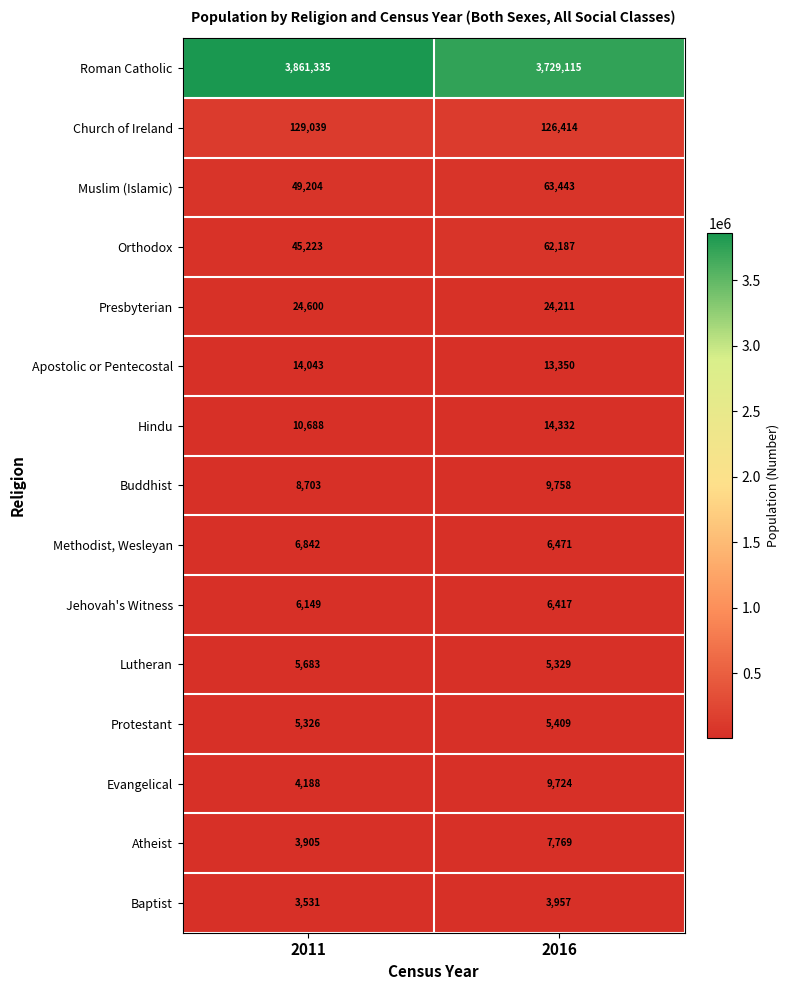

Reading left to right, what are all the values shown in this chart?

Roman Catholic: 2011=3861335	2016=3729115
Church of Ireland: 2011=129039	2016=126414
Muslim (Islamic): 2011=49204	2016=63443
Orthodox: 2011=45223	2016=62187
Presbyterian: 2011=24600	2016=24211
Apostolic or Pentecostal: 2011=14043	2016=13350
Hindu: 2011=10688	2016=14332
Buddhist: 2011=8703	2016=9758
Methodist, Wesleyan: 2011=6842	2016=6471
Jehovah's Witness: 2011=6149	2016=6417
Lutheran: 2011=5683	2016=5329
Protestant: 2011=5326	2016=5409
Evangelical: 2011=4188	2016=9724
Atheist: 2011=3905	2016=7769
Baptist: 2011=3531	2016=3957